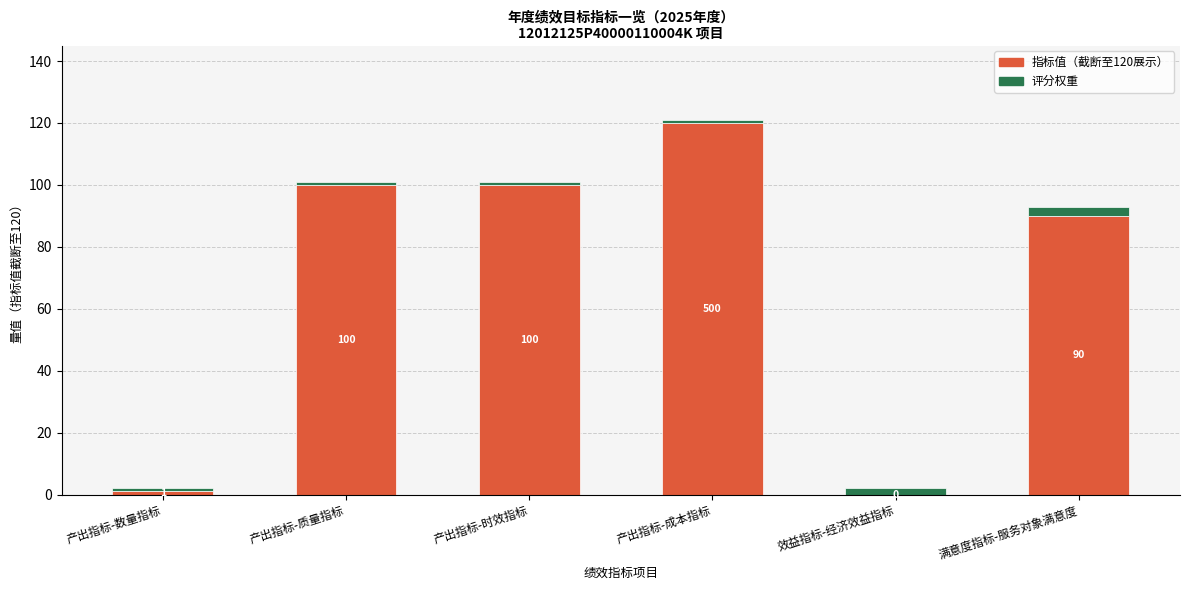

At which category is the sum across all series the highest?

产出指标-成本指标